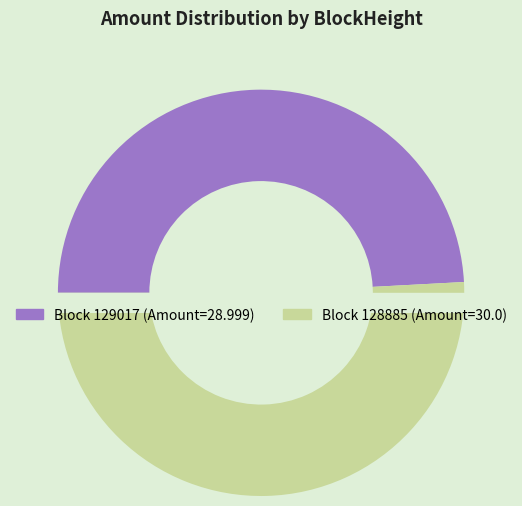

How many segments does this pie chart have?

2